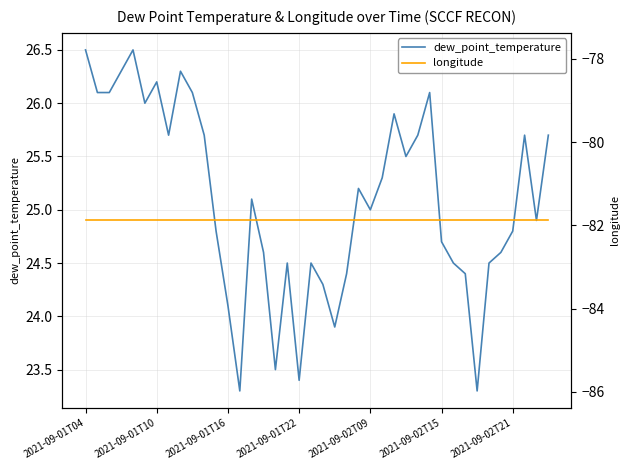

The dew_point_temperature series shows 24.1 at 2021-09-01T16. True or false?

True